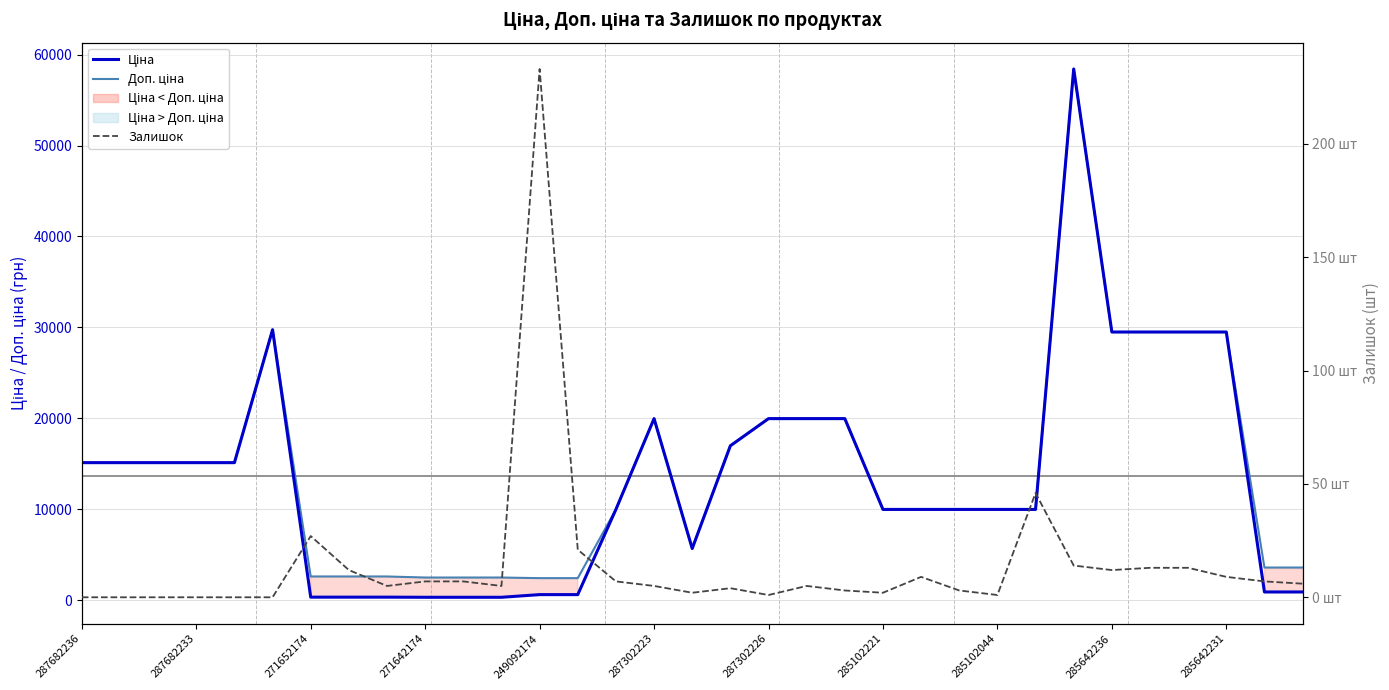

List the series in order of their peak value, lowest first.

Залишок, Ціна, Доп. ціна